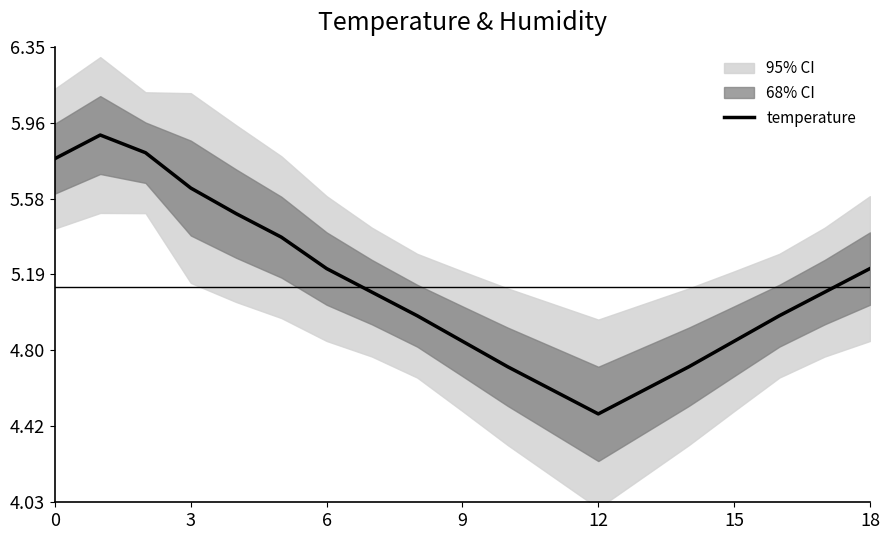

How many values exceed 5?

10